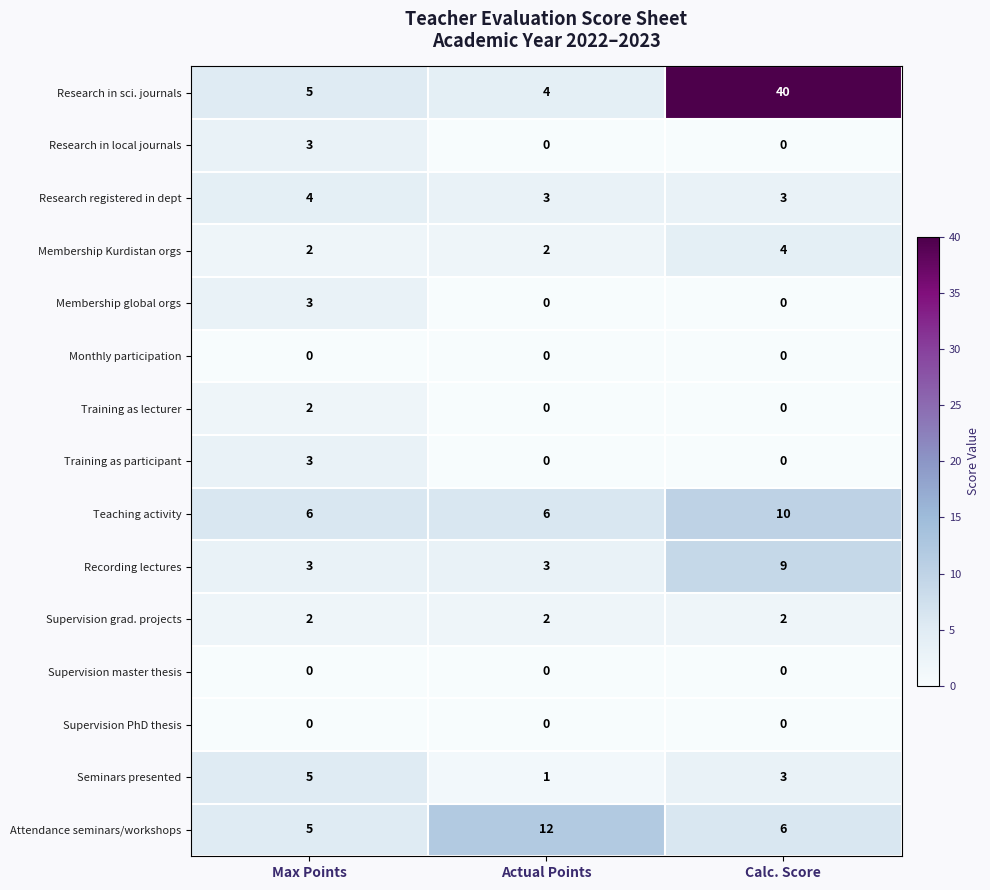

At how many categories does at least one series exceed 28?

1